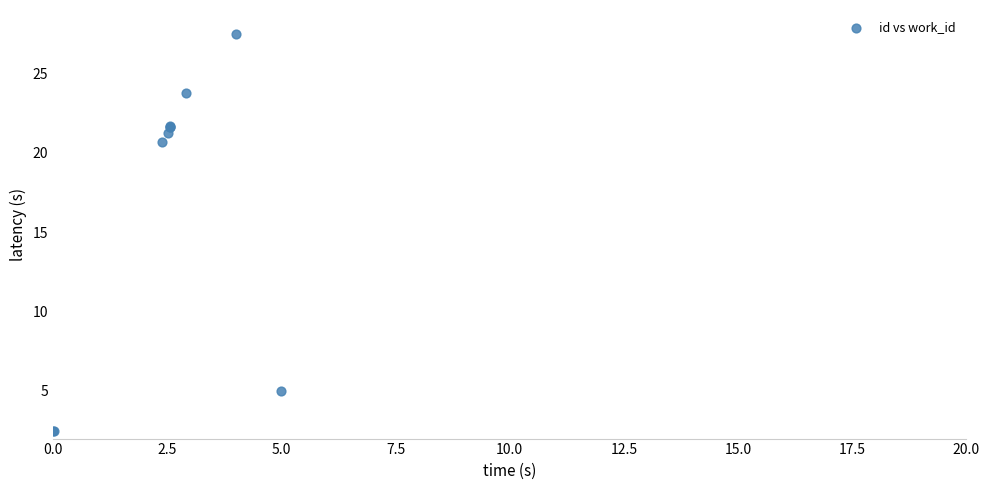

What Y value in the scatter plot is closest to 15?

20.7